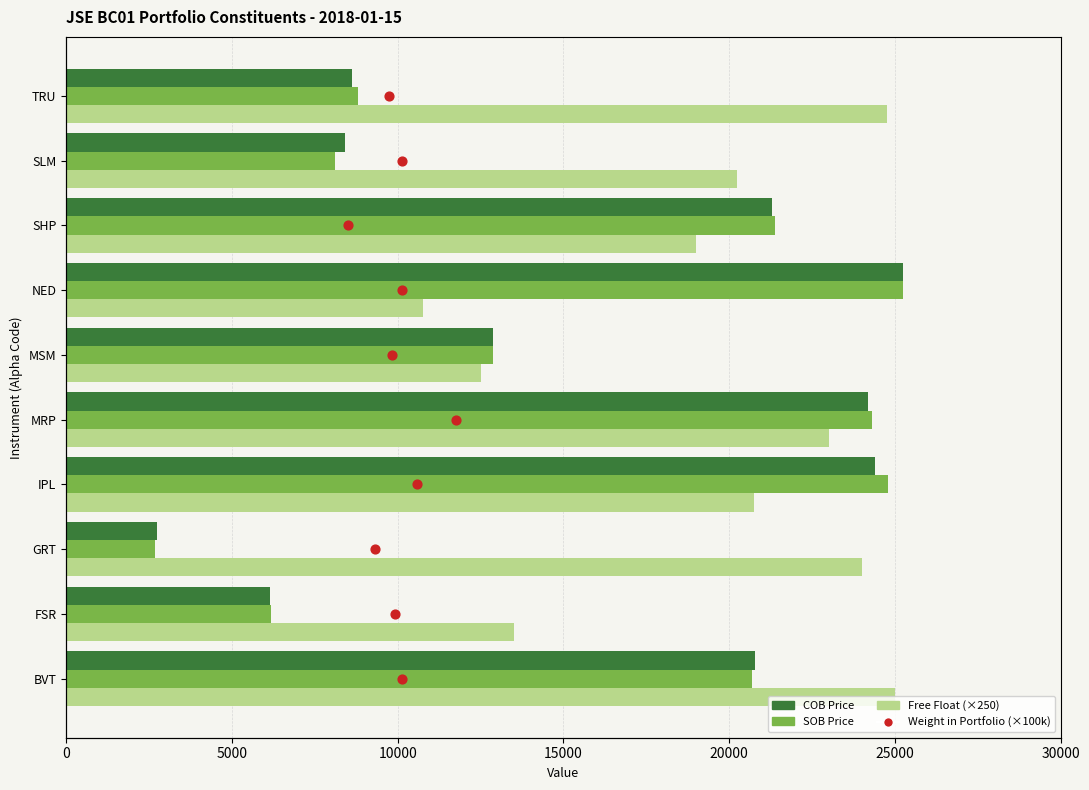

Which series has the largest total across all categories?

Free Float (×250)